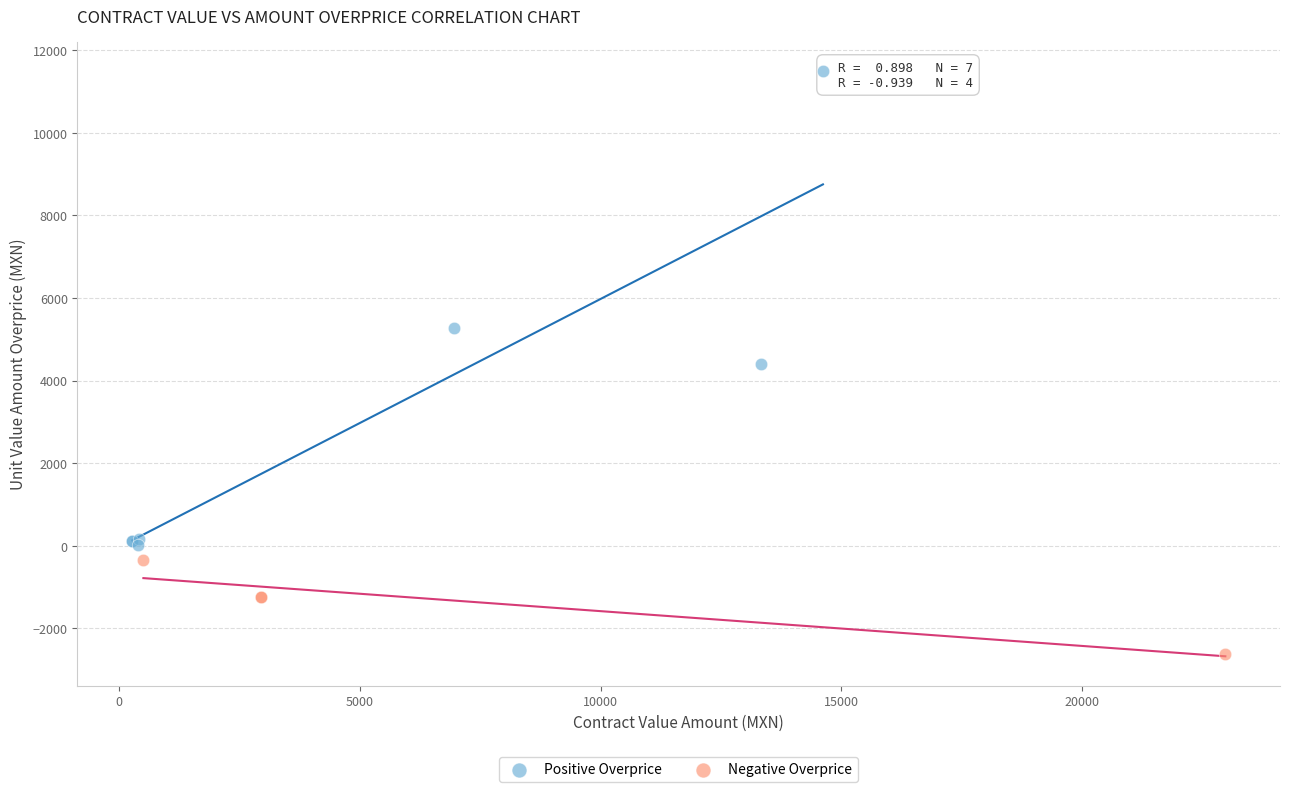

Which series reaches the minimum Y coordinate?

Negative Overprice